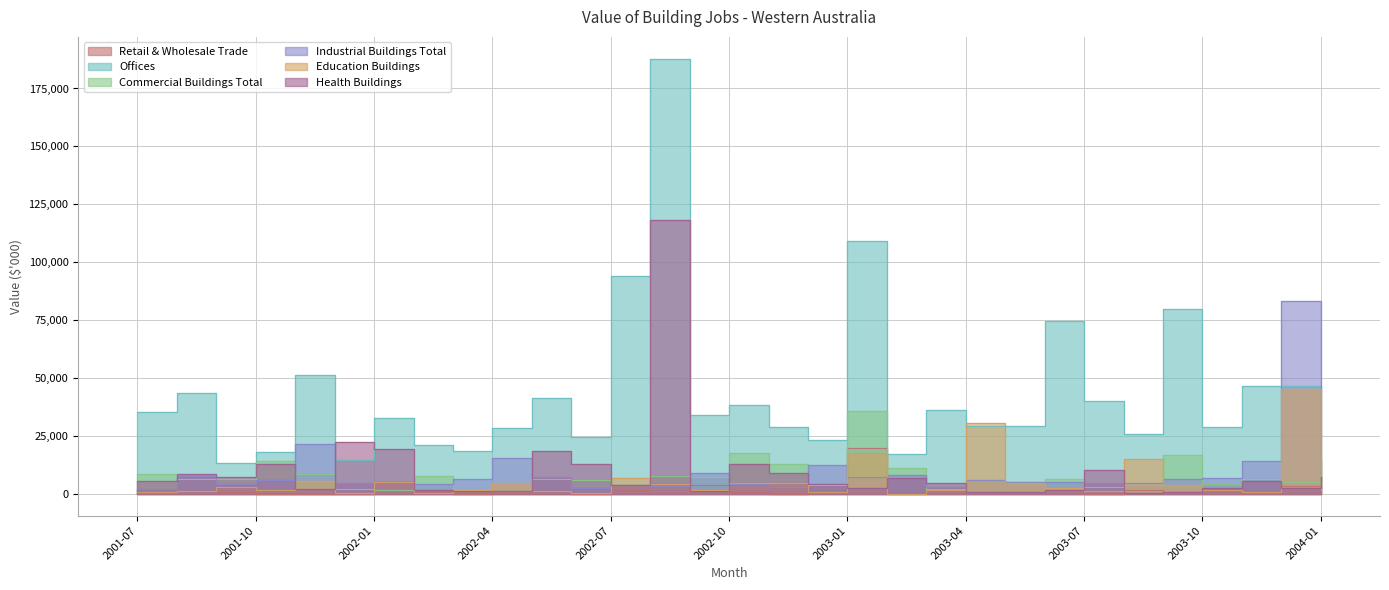

What is the lowest value of the Health Buildings series?

590